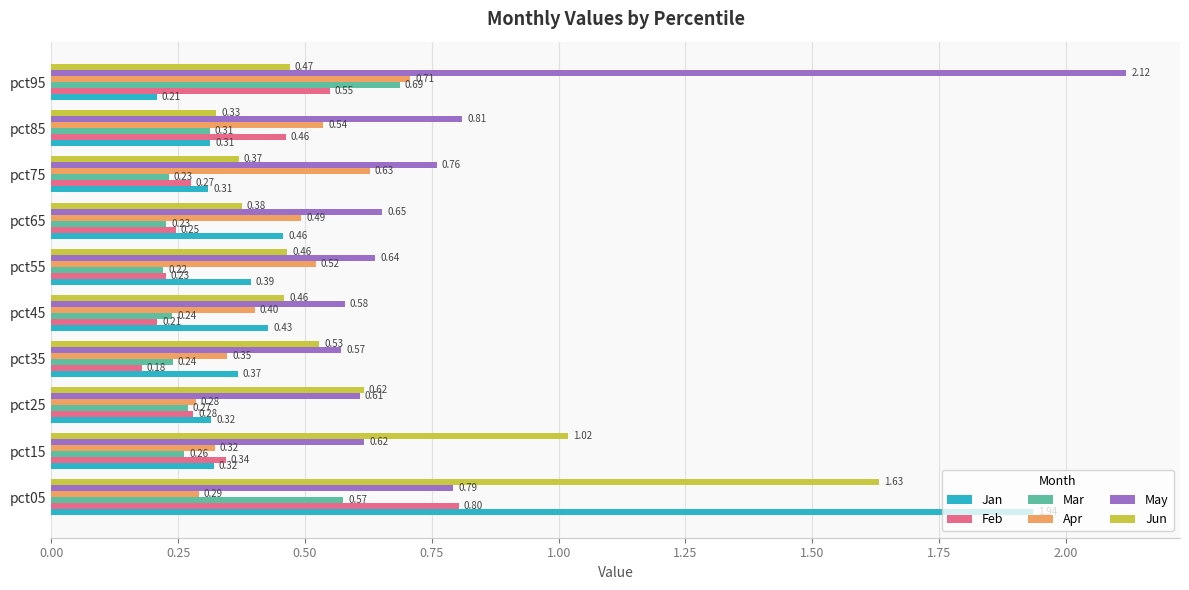

What is the average value of the May series?

0.8